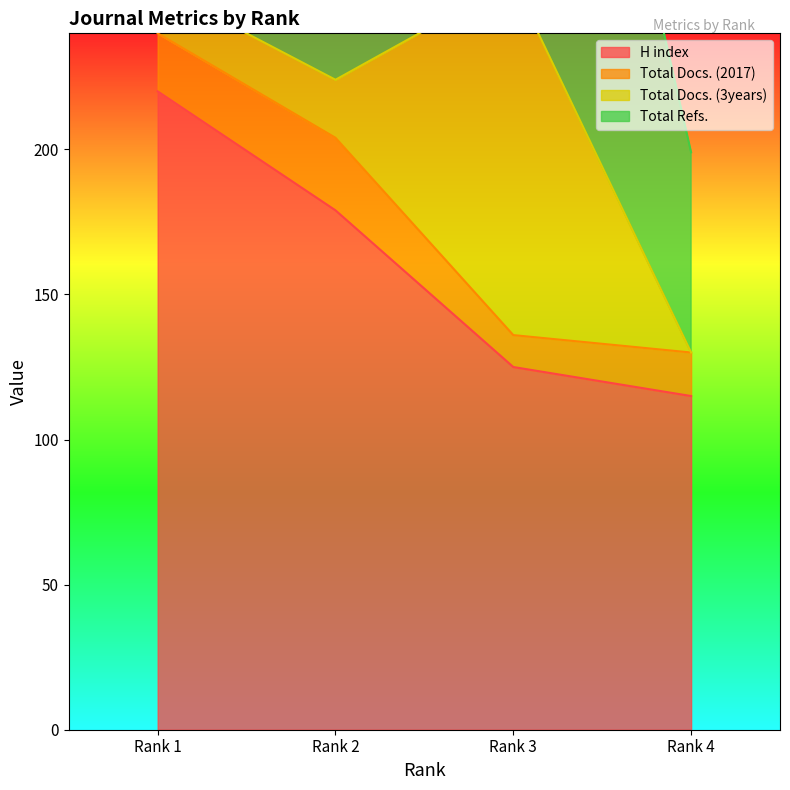

Which series has the largest total across all categories?

H index